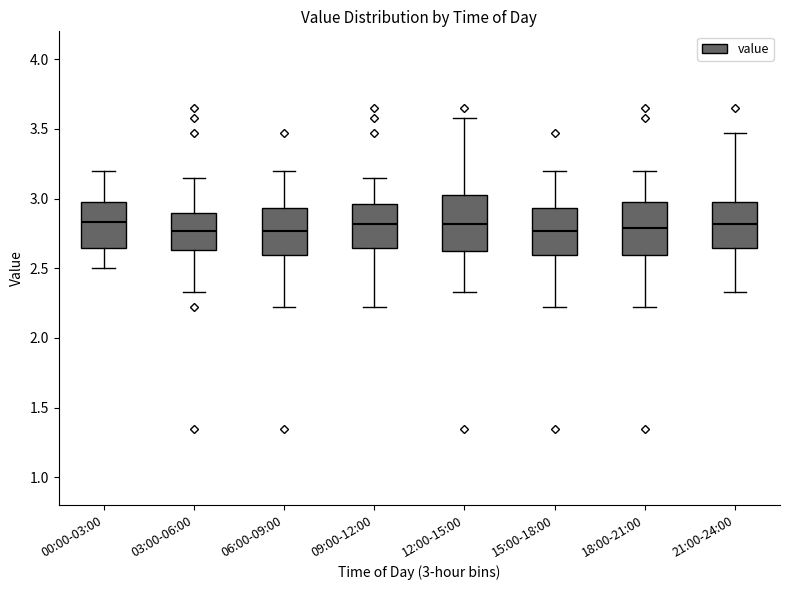

Where does the median line of the box for 06:00-09:00 sit on the y-axis? The values are not printed on the chart, so give them approximately, as read against the axis.

2.75